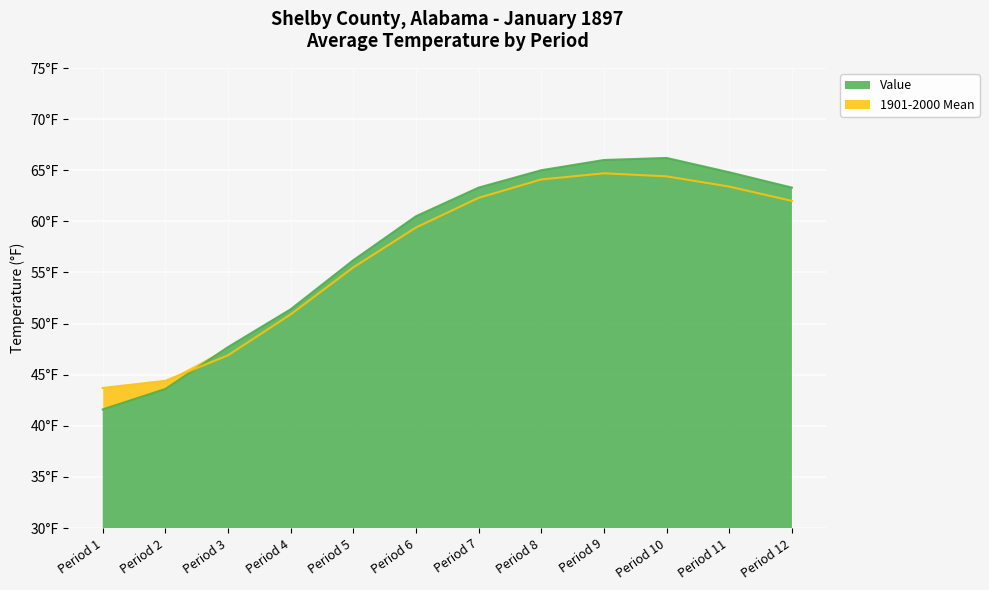

What value does the 1901-2000 Mean series have at Period 9?

64.7